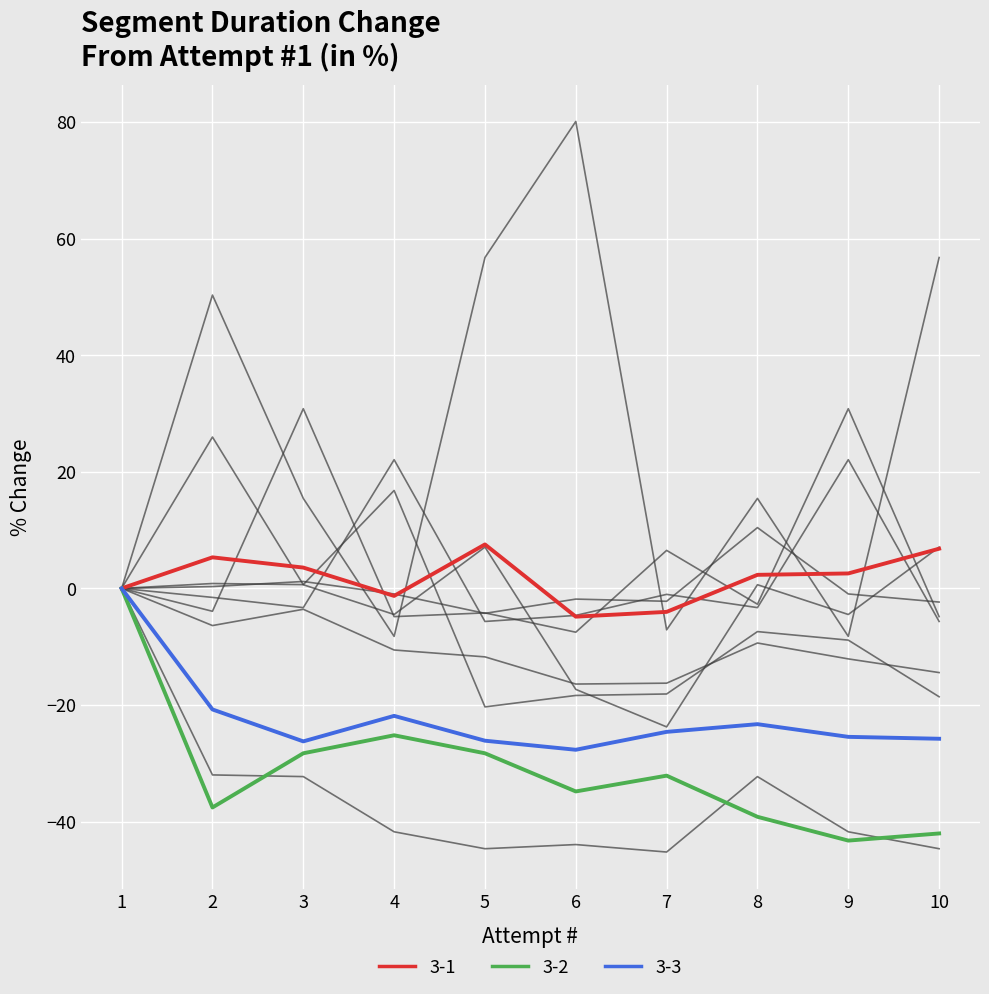

Does the chart display data point markers on the line(s)?

No